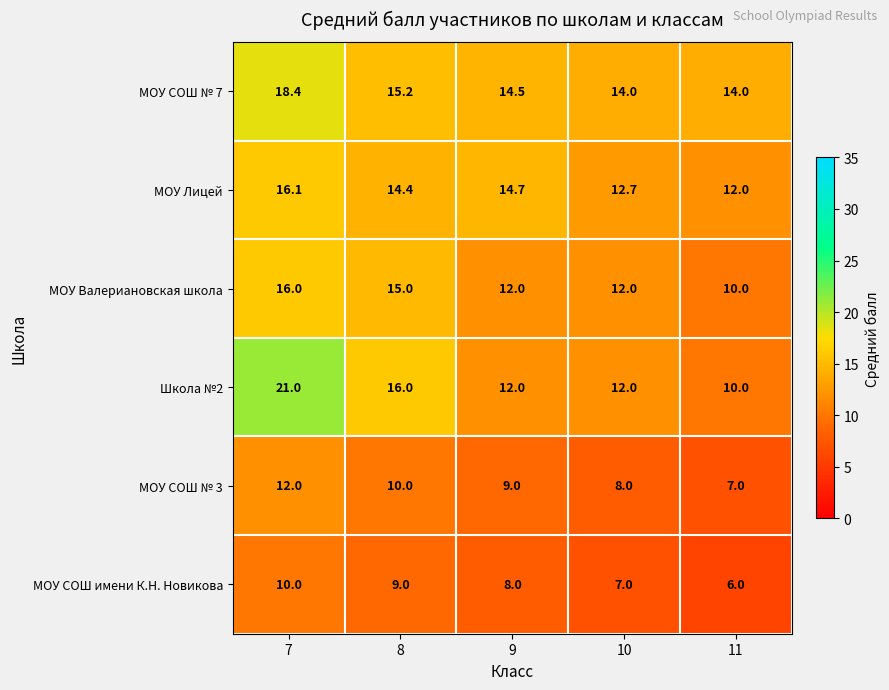

Reading left to right, what are all the values shown in this chart?

МОУ СОШ № 7: 18.4	15.2	14.5	14.0	14.0
МОУ Лицей: 16.1	14.4	14.7	12.7	12.0
МОУ Валериановская школа: 16.0	15.0	12.0	12.0	10.0
Школа №2: 21.0	16.0	12.0	12.0	10.0
МОУ СОШ № 3: 12.0	10.0	9.0	8.0	7.0
МОУ СОШ имени К.Н. Новикова: 10.0	9.0	8.0	7.0	6.0